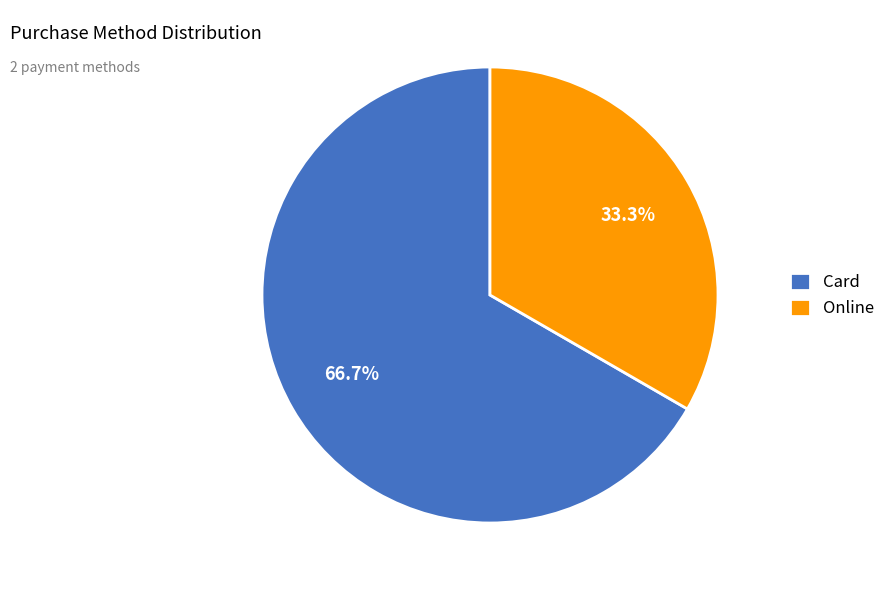

How many segments does this pie chart have?

2